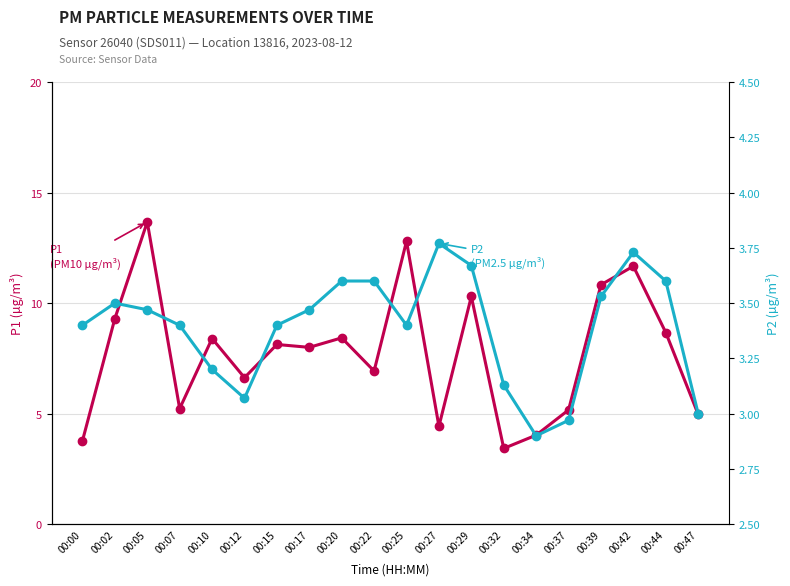

At which category is the sum across all series the highest?

00:05